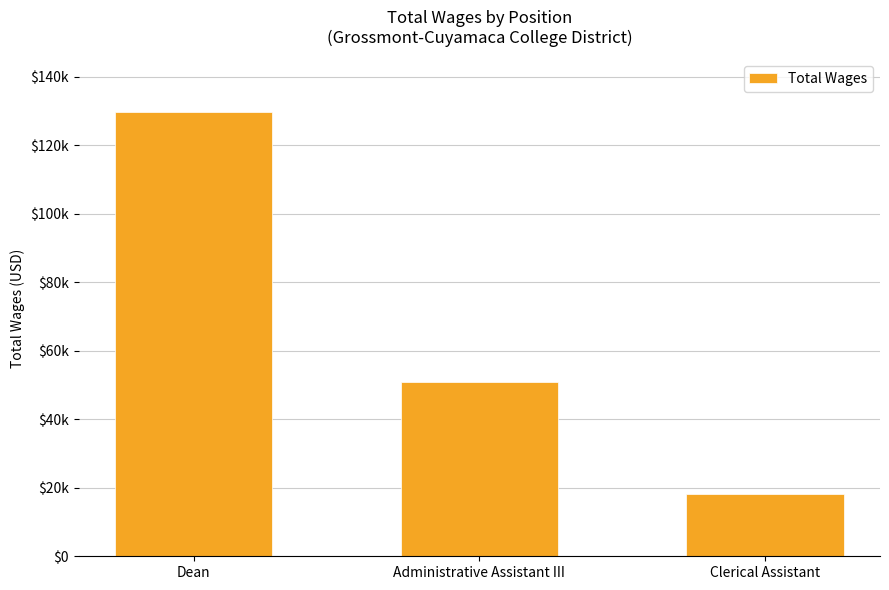

Are the bars horizontal?

No